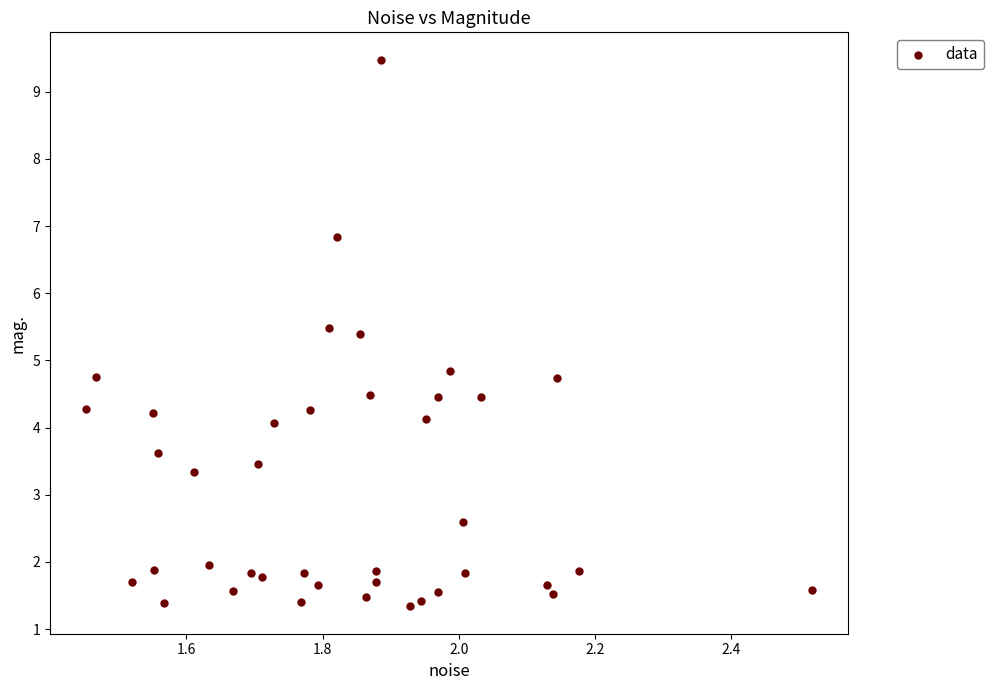

What is the range of Y values (max minus min)?

8.1